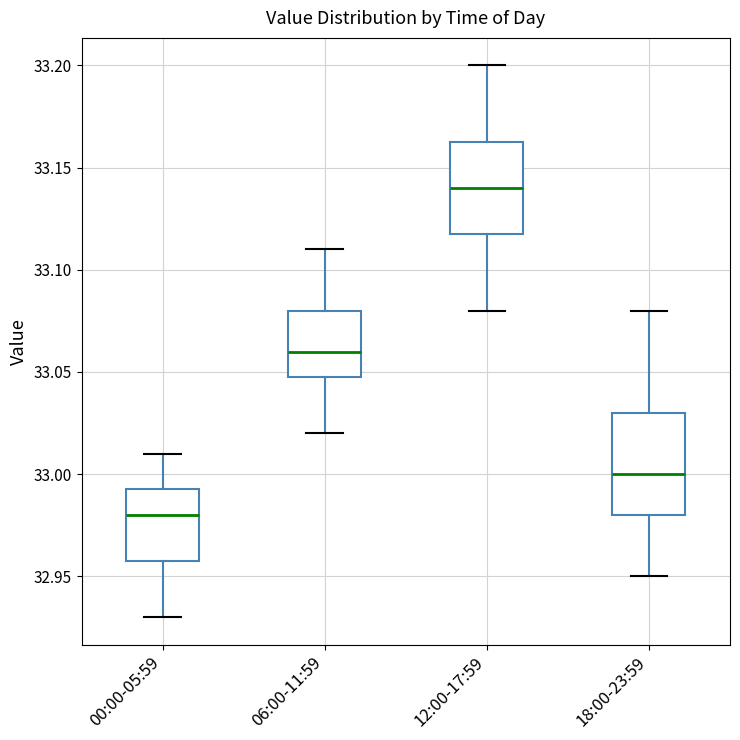

Reading left to right, read every box against the y-axis: the position of its median line, the range the box covers, and the ends of its whiskers. The values are not printed on the chart, so give them approximately, as read against the axis.

00:00-05:59: median 32.980, box 32.960 to 32.995, whiskers 32.930 to 33.010
06:00-11:59: median 33.060, box 33.050 to 33.080, whiskers 33.020 to 33.110
12:00-17:59: median 33.140, box 33.120 to 33.165, whiskers 33.080 to 33.200
18:00-23:59: median 33.000, box 32.980 to 33.030, whiskers 32.950 to 33.080